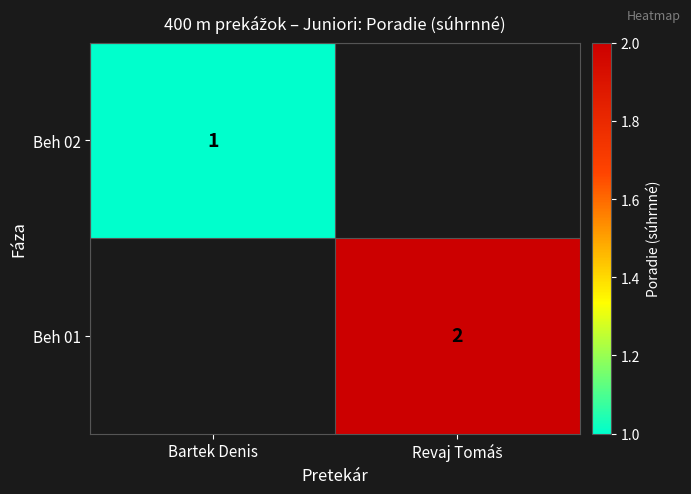

True or false: Beh 02 has a value of 0 at Bartek Denis.

False